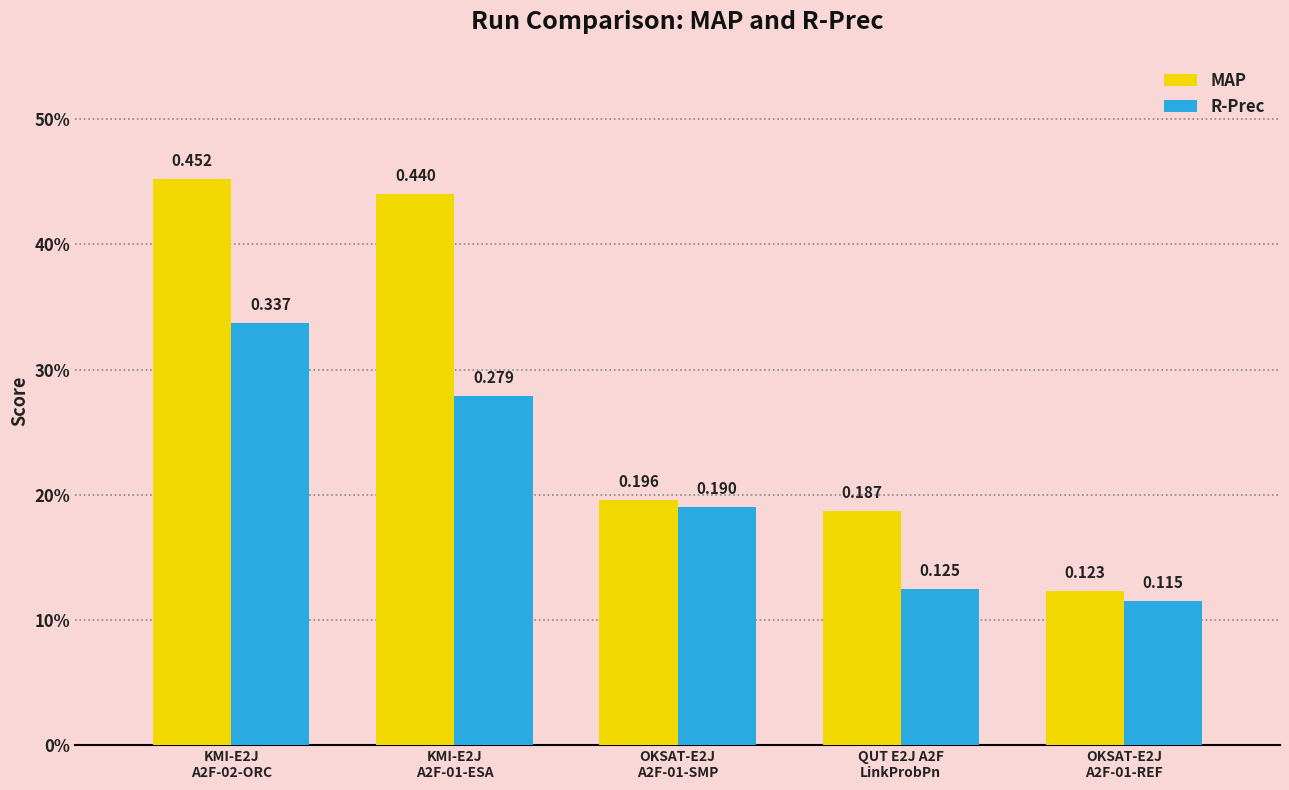

What are all the series names shown in the legend?

MAP, R-Prec